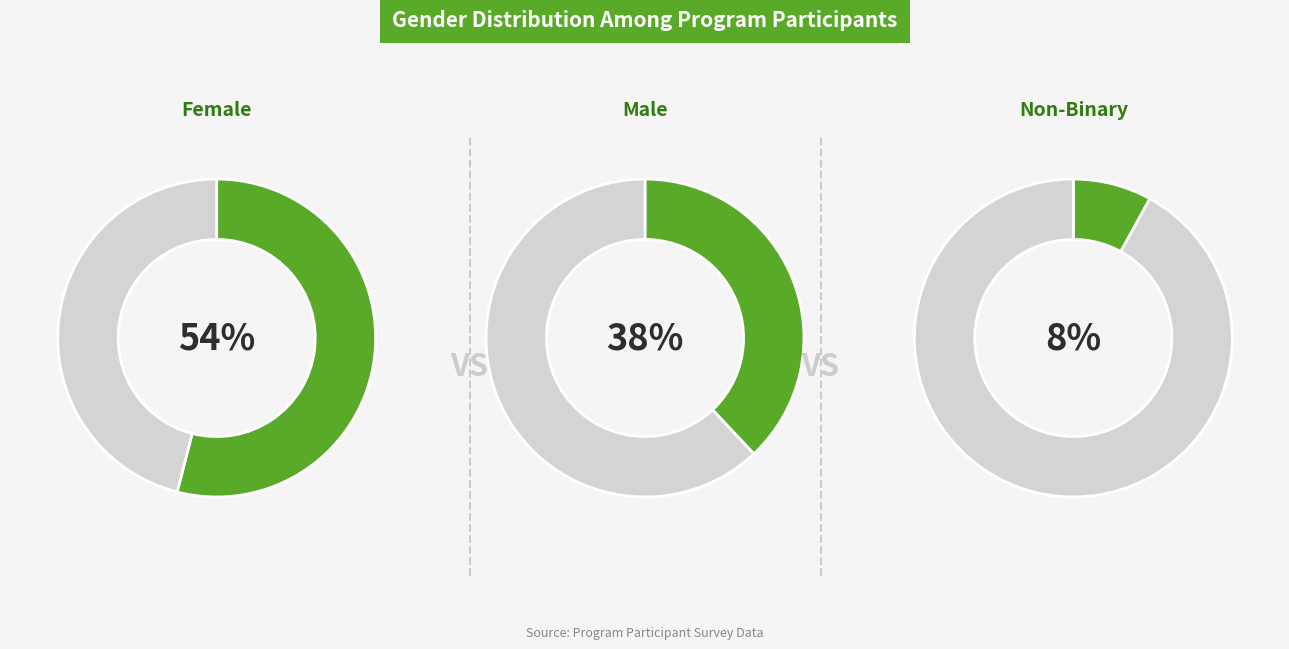

The Female slice represents 48% of the pie. True or false?

False